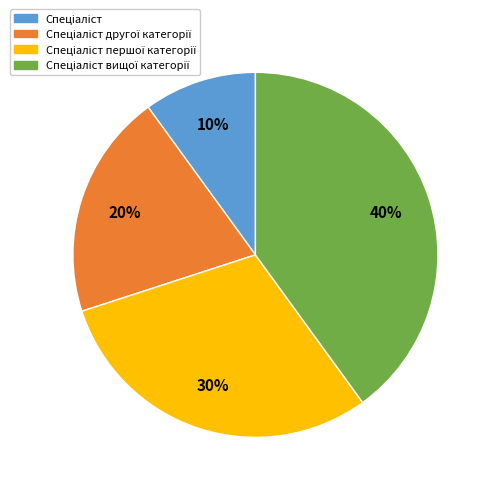

To the nearest percent, what is the average slice percentage?

25%